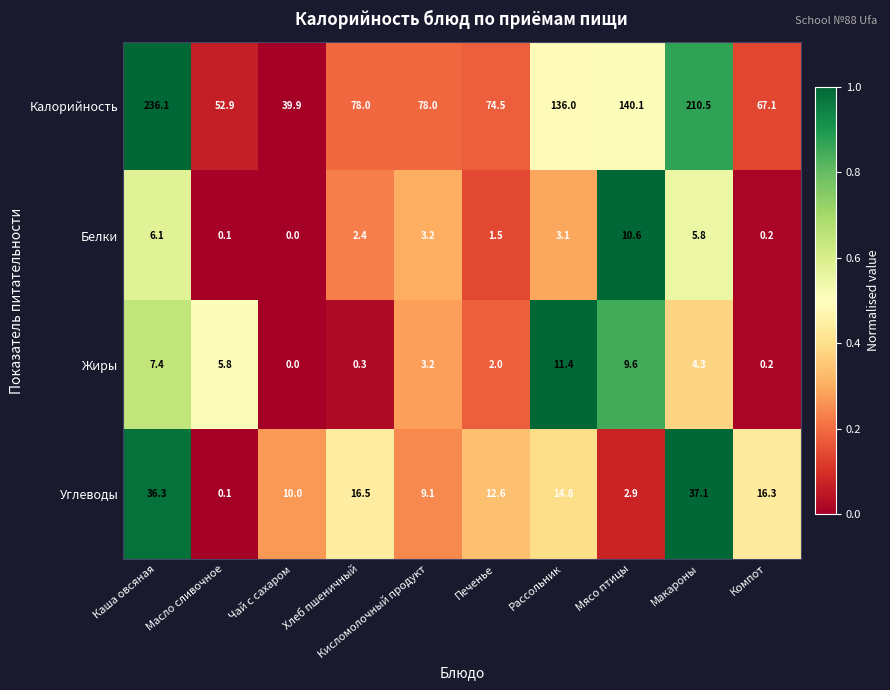

Which series changed the most between Каша овсяная and Кисломолочный продукт?

Калорийность